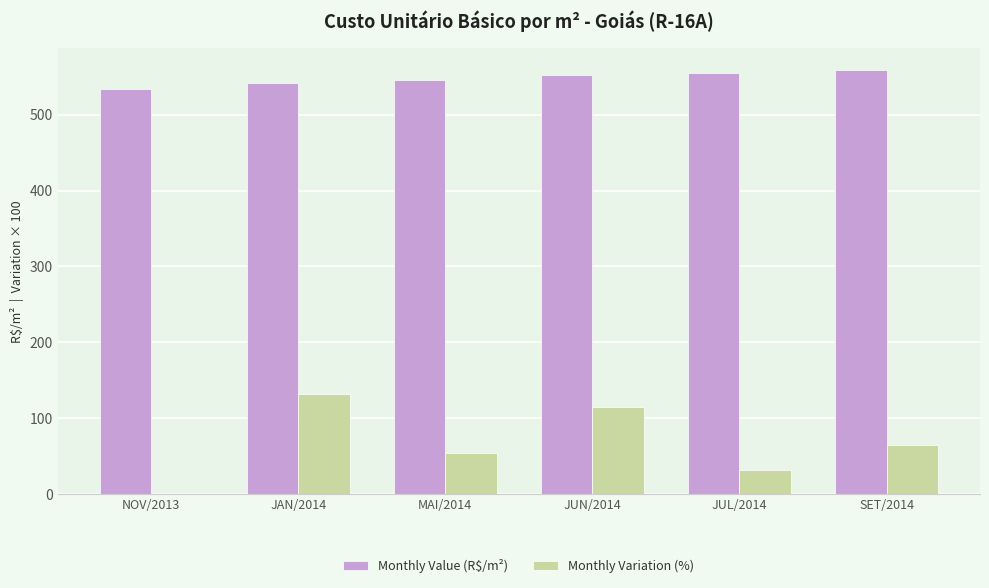

How many distinct data groups are displayed?

2